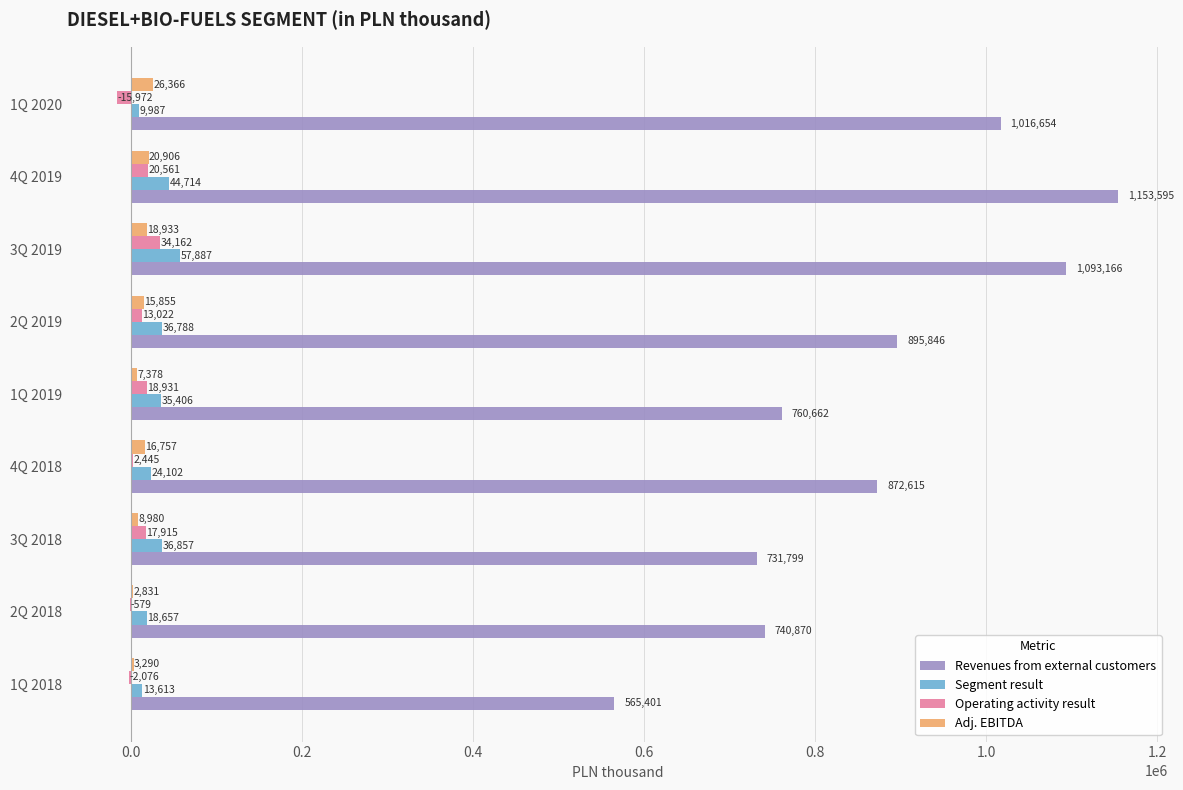

The value of Operating activity result at 2Q 2018 is -579.0. True or false?

True